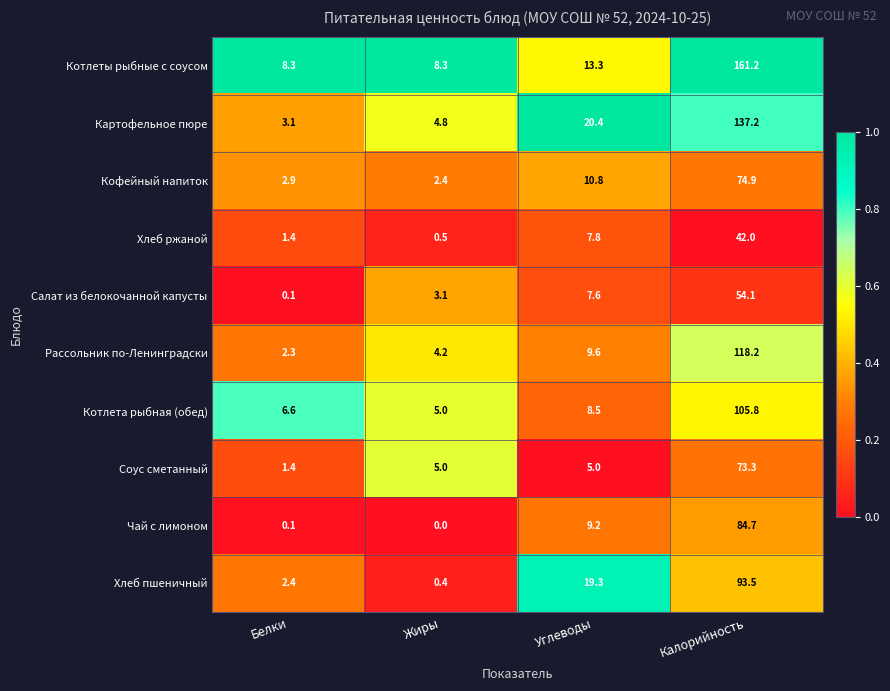

Is it true that Чай с лимоном equals 0.0 at Жиры?

True